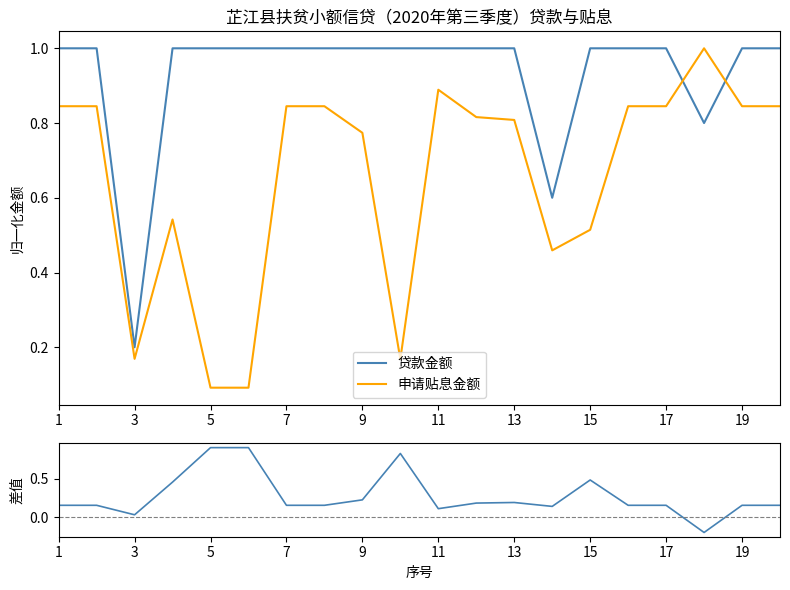

The value of 贷款金额 at 1 is 1.0. True or false?

True